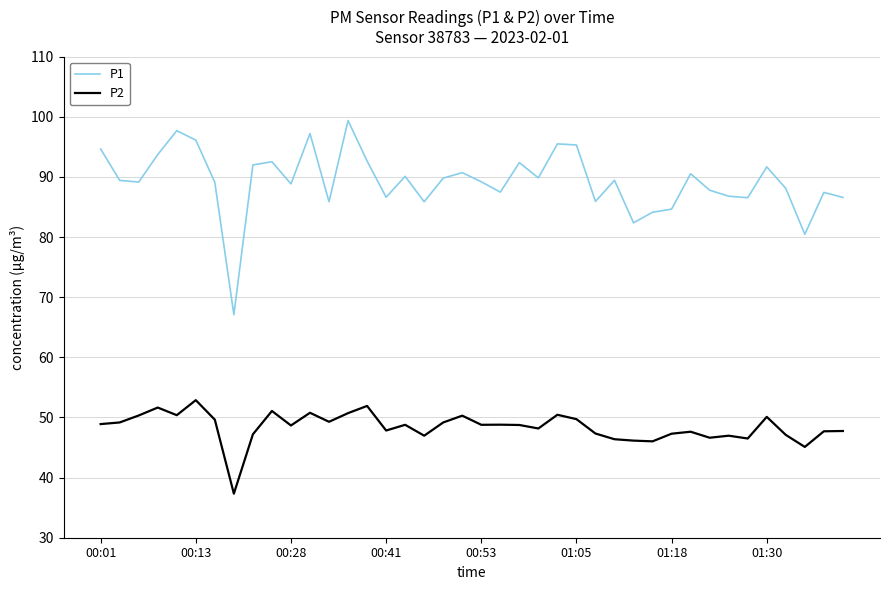

What is the minimum value shown in the chart?

37.3